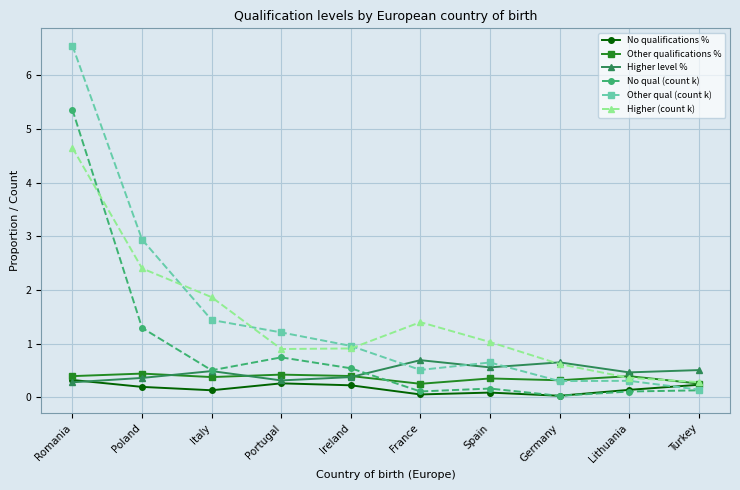

Which series has the widest spread of values?

Other qual (count k)